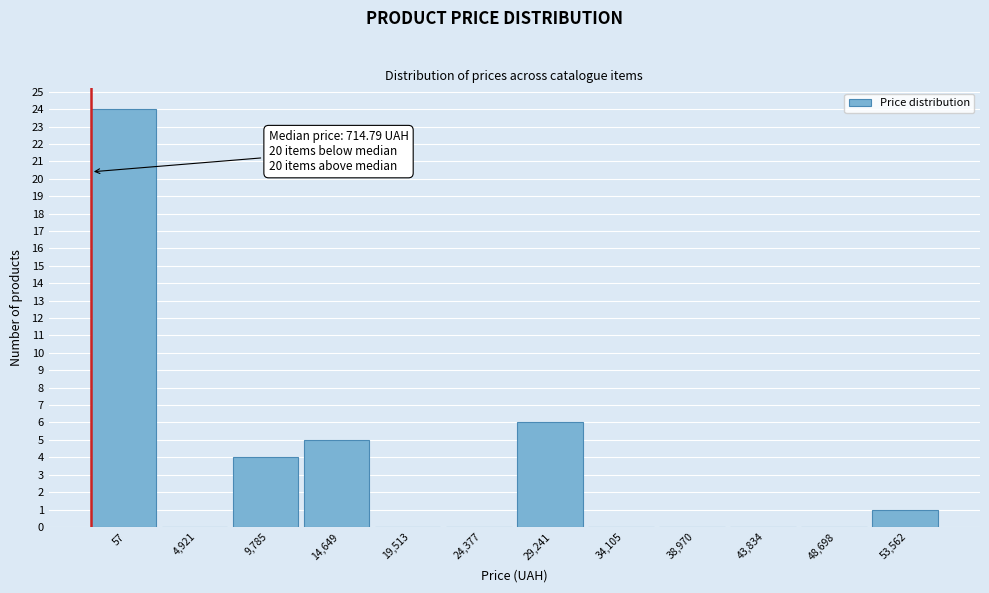

Reading left to right, what are all the values shown in this chart?

57=24	4,921=0	9,785=4	14,649=5	19,513=0	24,377=0	29,241=6	34,105=0	38,970=0	43,834=0	48,698=0	53,562=1